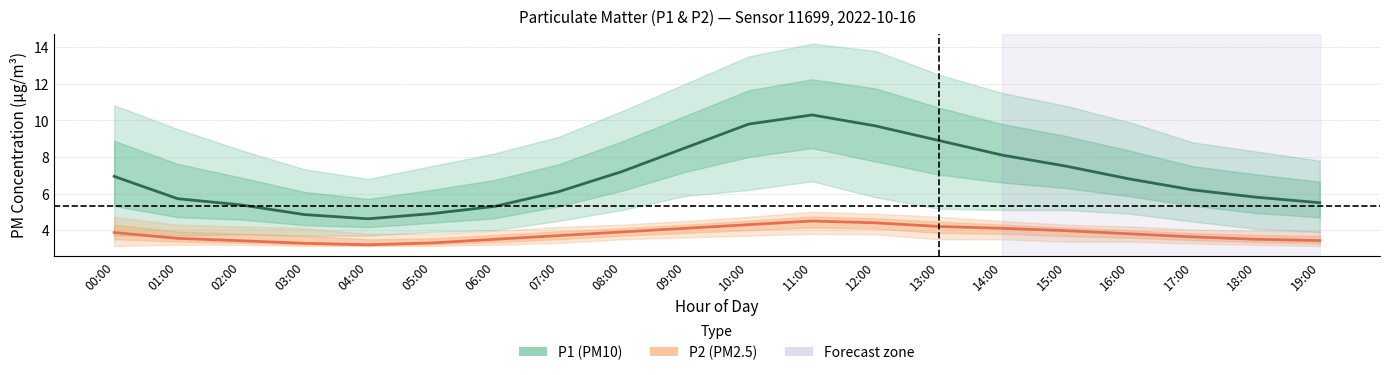

Which series has the largest total across all categories?

P1 (PM10)